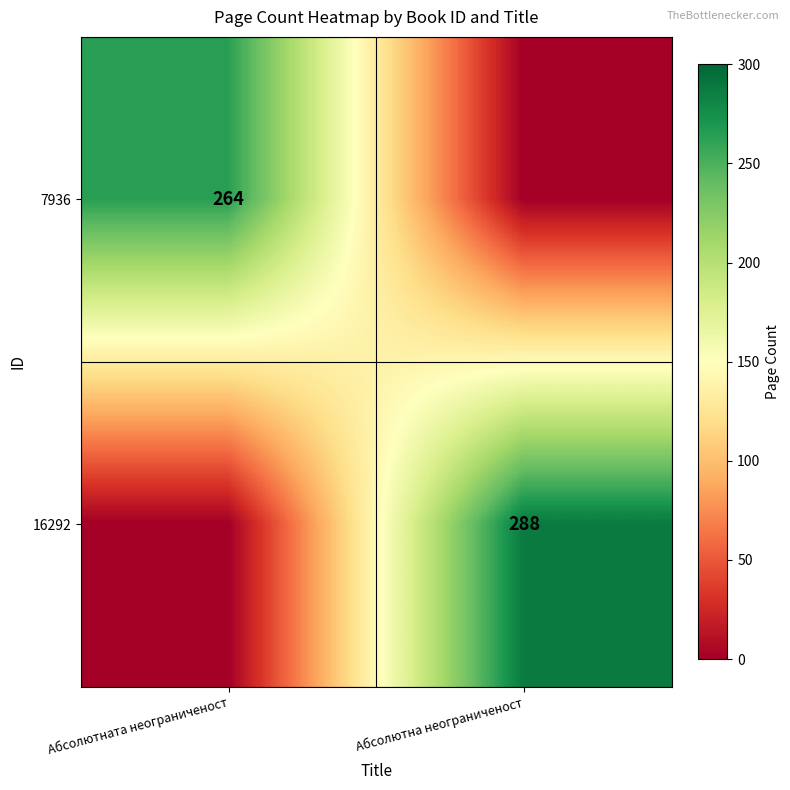

Is it true that 16292 equals 505 at Абсолютна неограниченост?

False